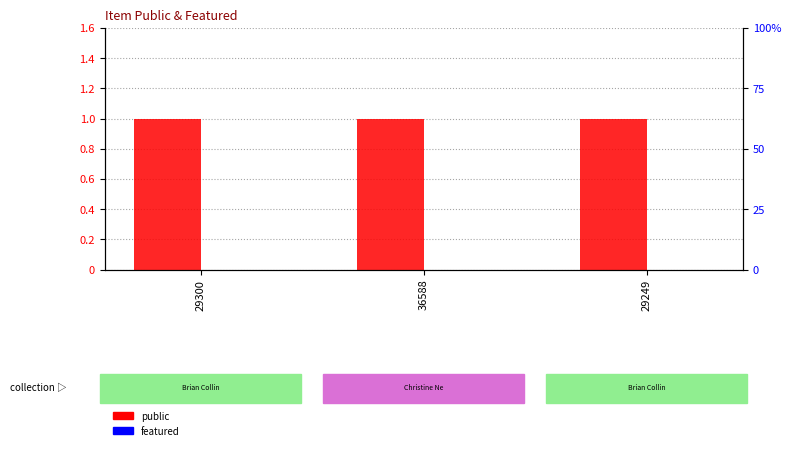

Is the value of featured at 29300 greater than the value of public at 29249?

No